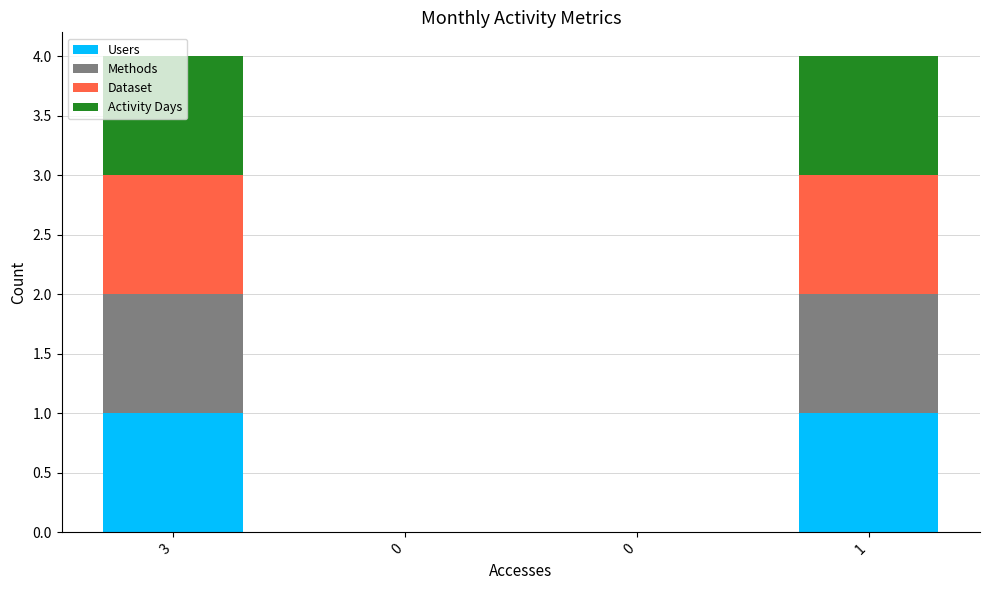

What are all the series names shown in the legend?

Users, Methods, Dataset, Activity Days